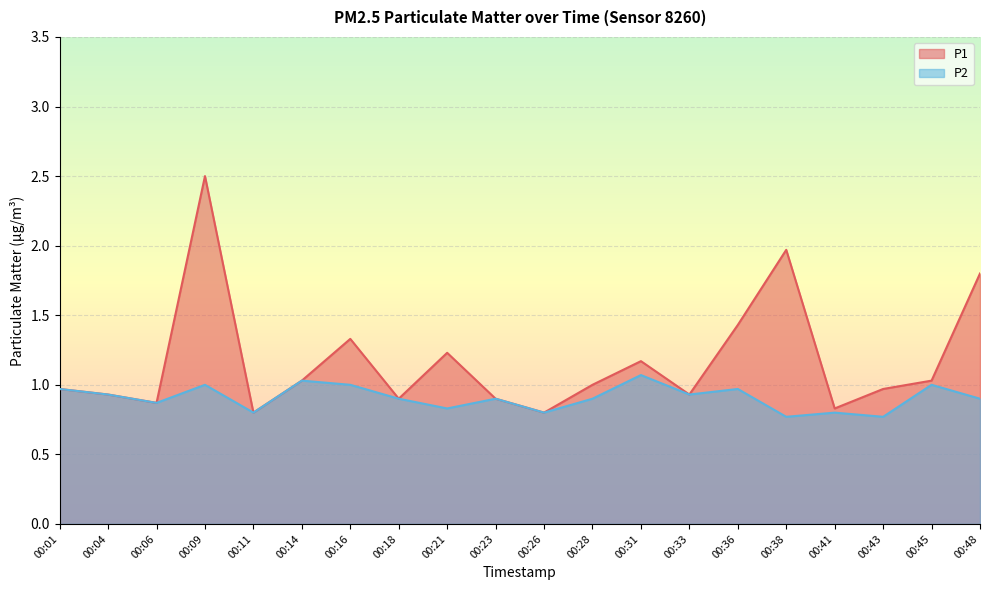

What is the value of the P1 point at the 11th from the left?

0.8